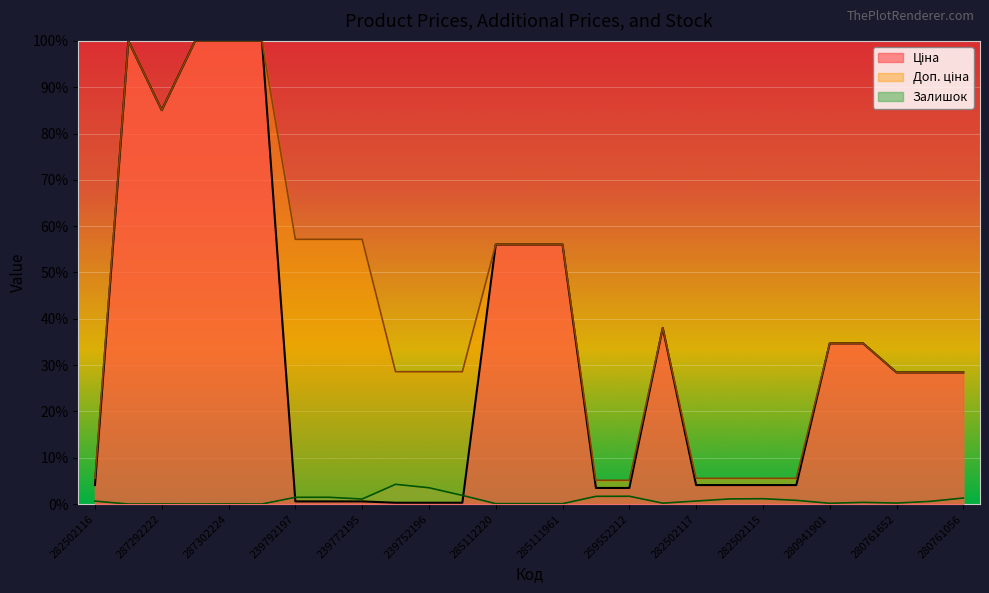

What is the label of the 20th point from the right?

239792196